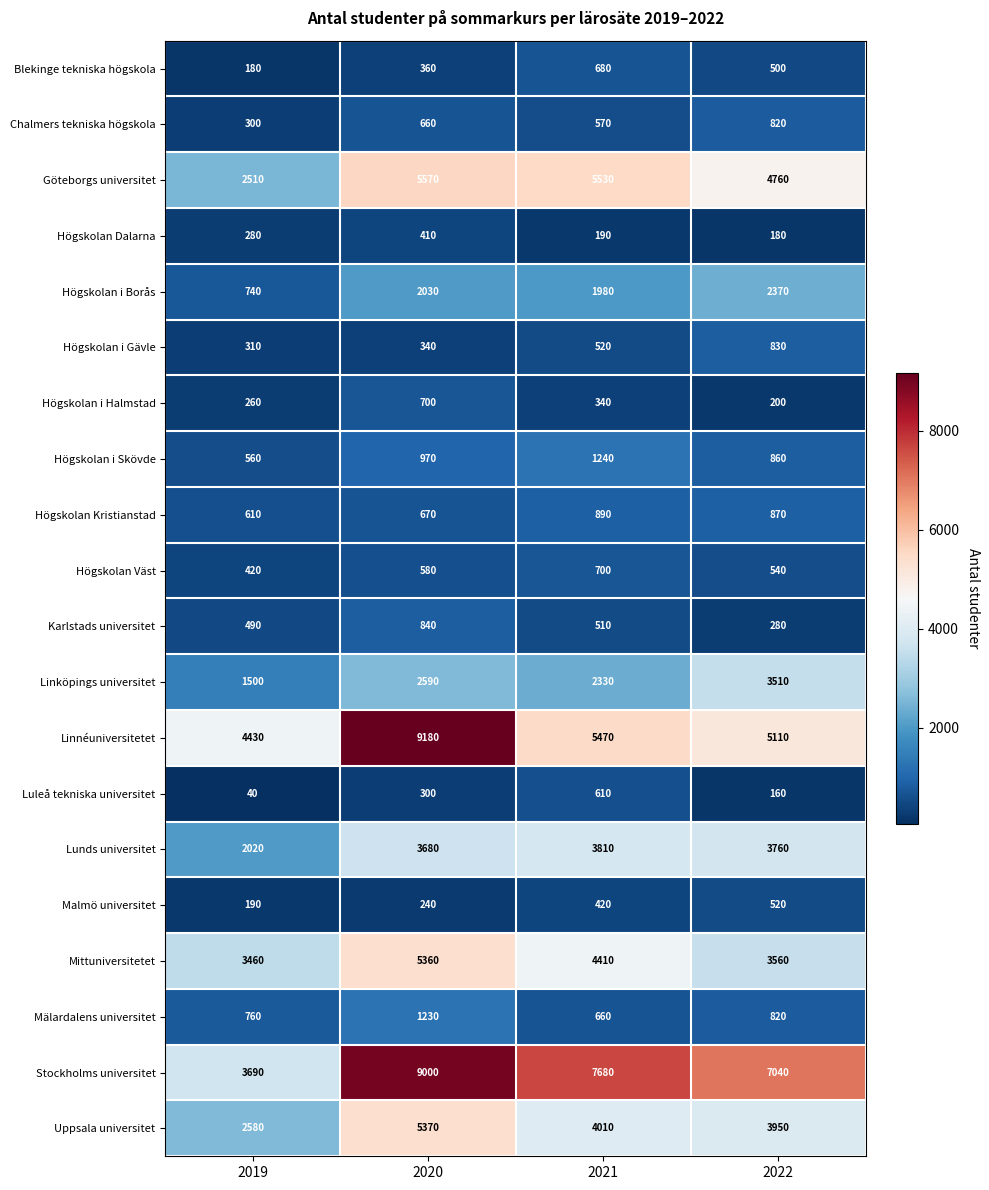

Rank the categories by Malmö universitet value from highest to lowest.

2022, 2021, 2020, 2019